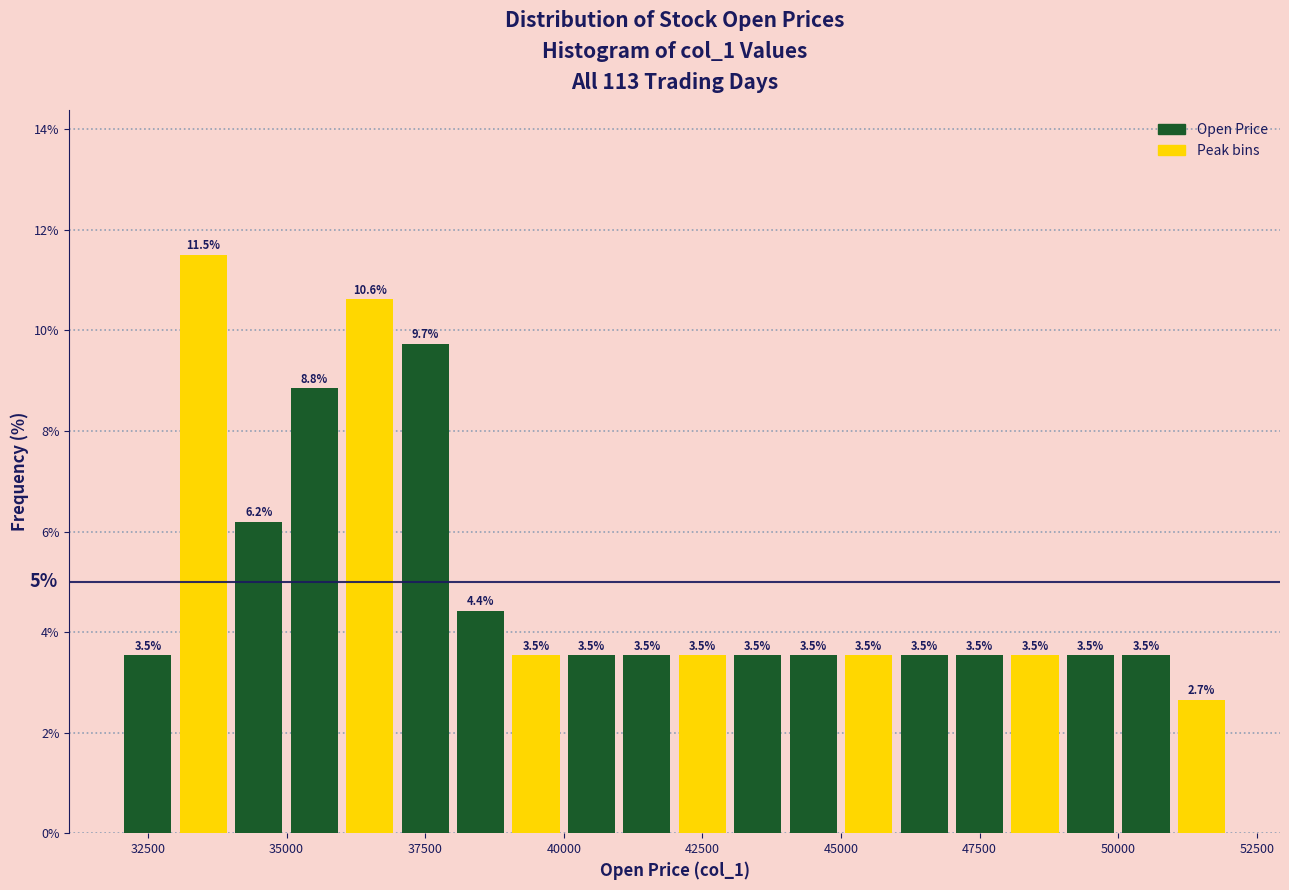

Read against the x-axis, roughly where is the centre of the tallest bar?

33500